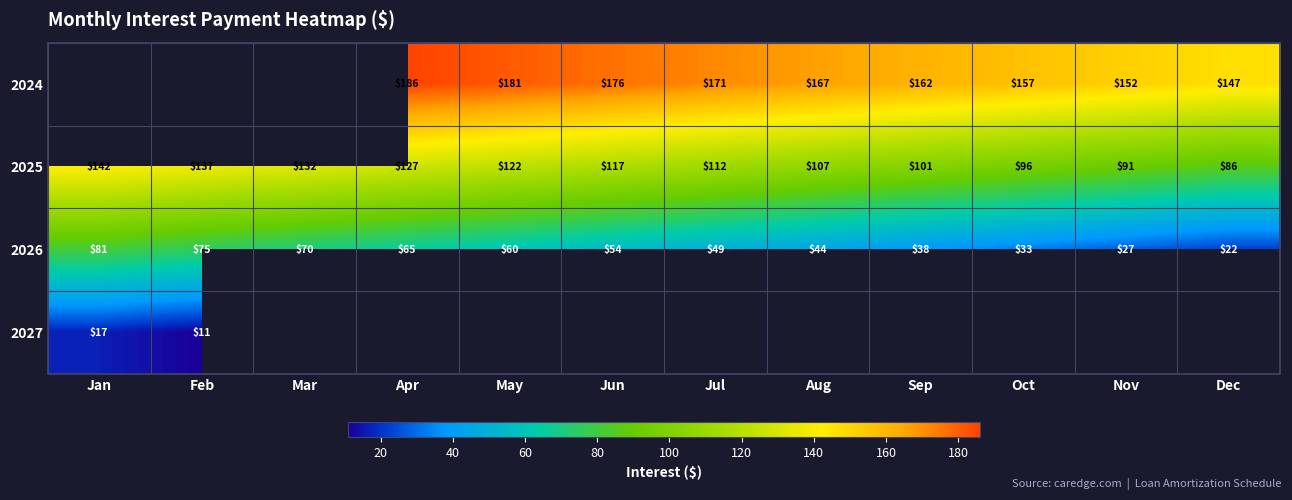

List the labels in order of 2026 value, largest first.

Jan, Feb, Mar, Apr, May, Jun, Jul, Aug, Sep, Oct, Nov, Dec